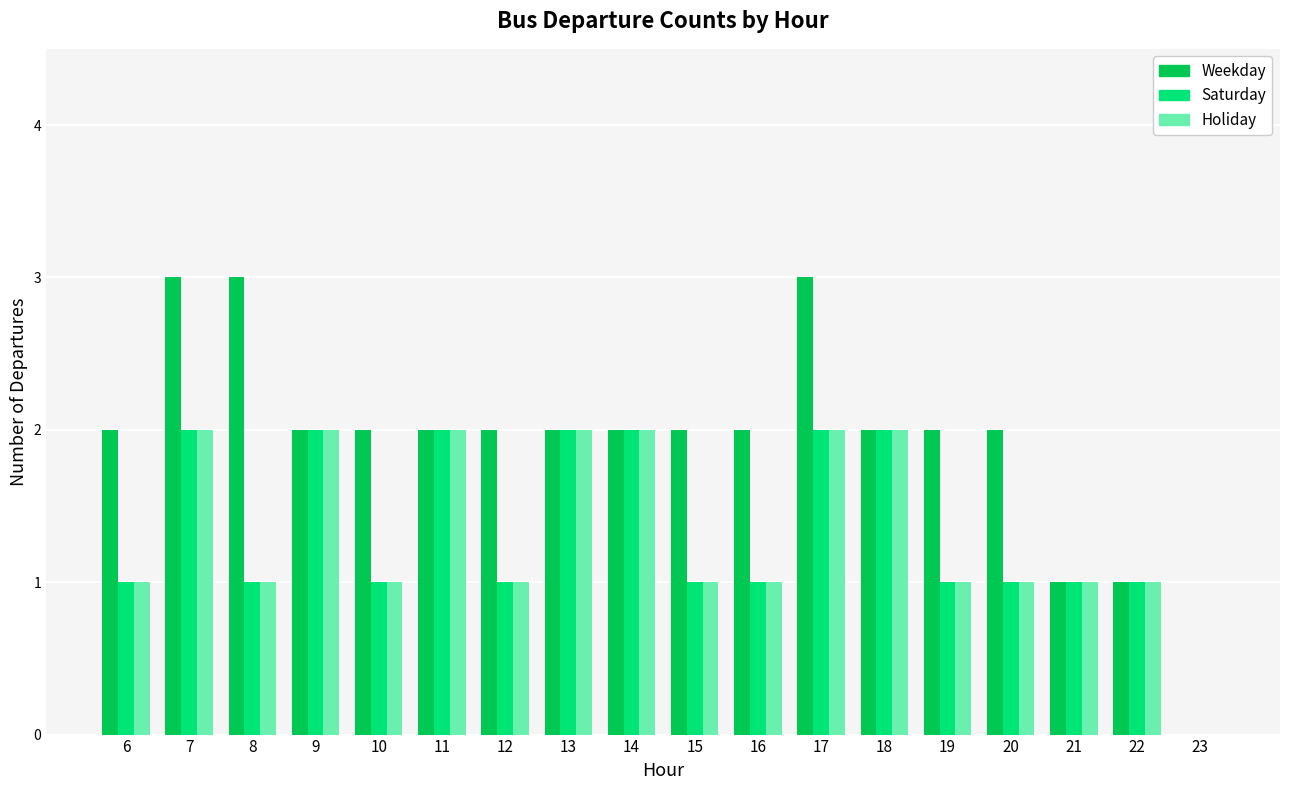

What is the sum of the Saturday values at 15 and 13?

3